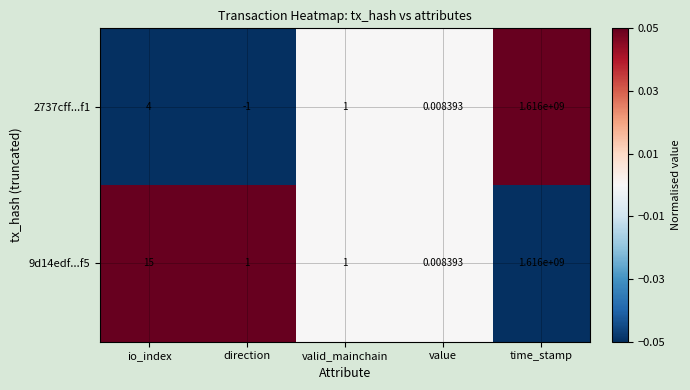

Rank the categories by 2737cff...f1 value from highest to lowest.

time_stamp, io_index, valid_mainchain, value, direction